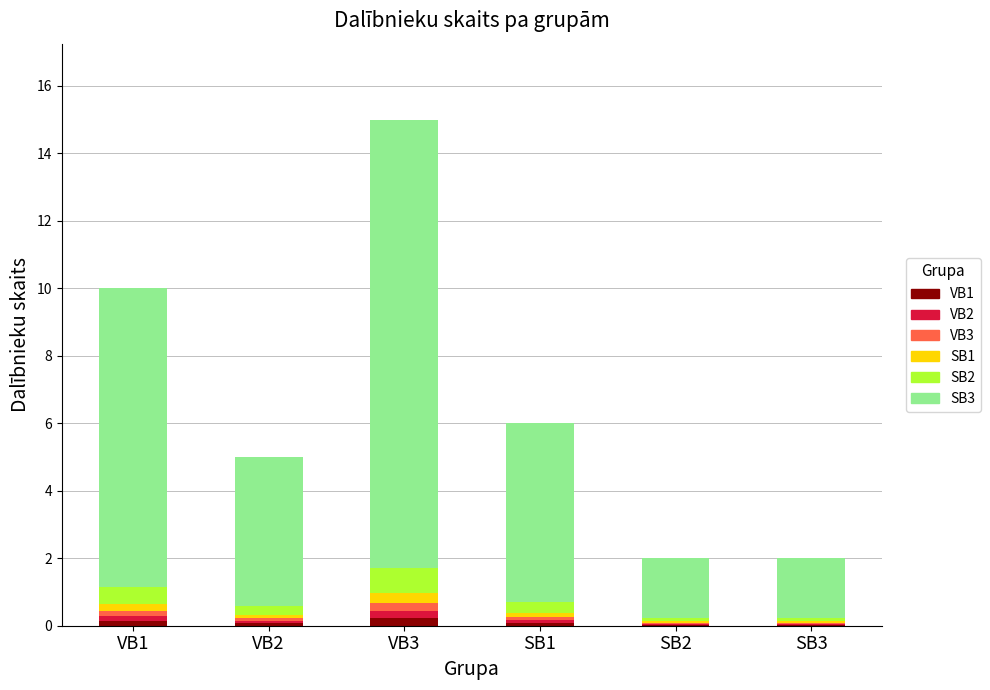

At which category is the sum across all series the highest?

VB3